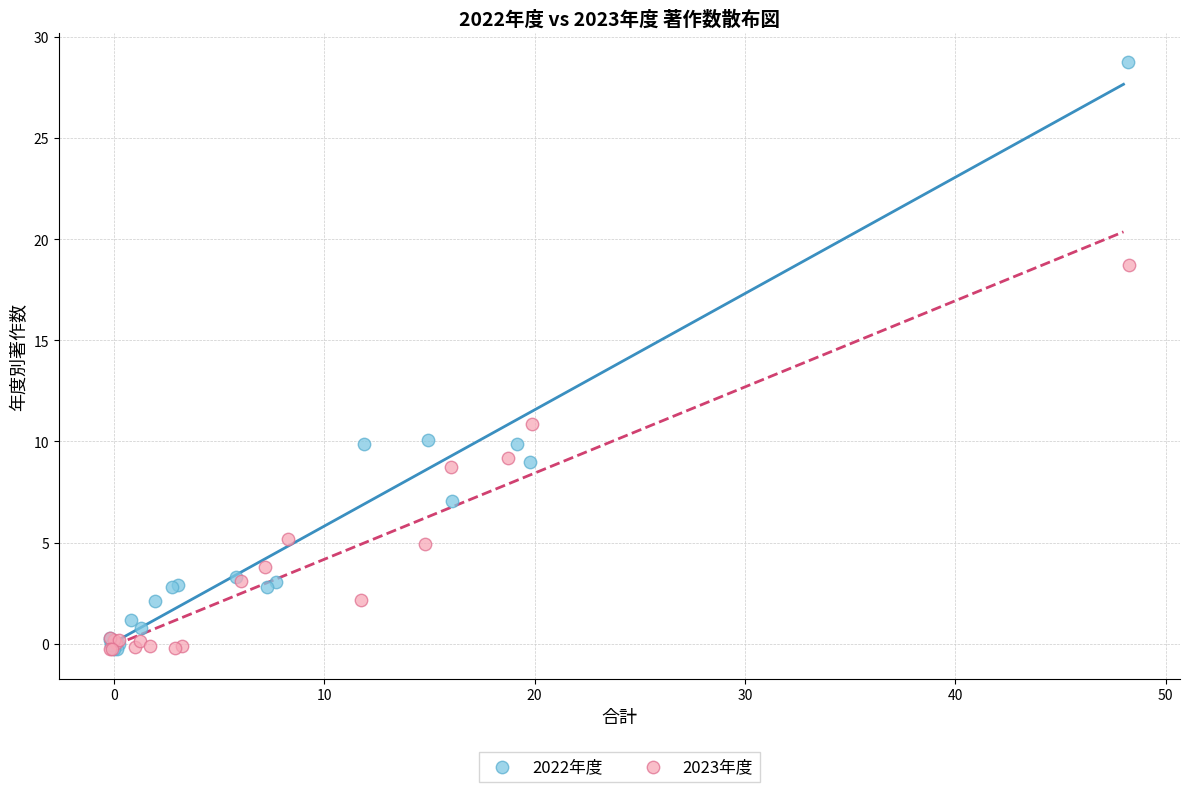

Which series reaches the maximum Y coordinate?

2022年度